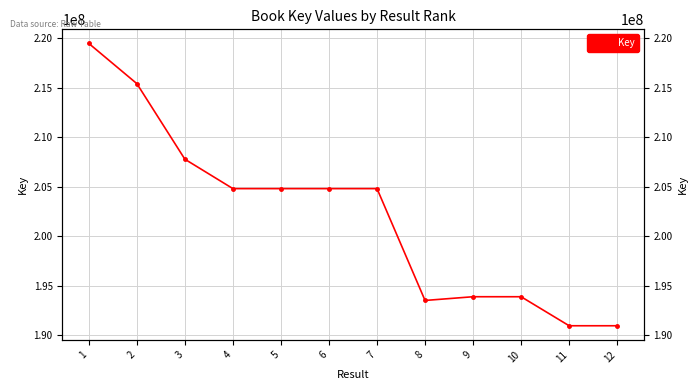

Is it true that the value at 2 is 282376794?

False